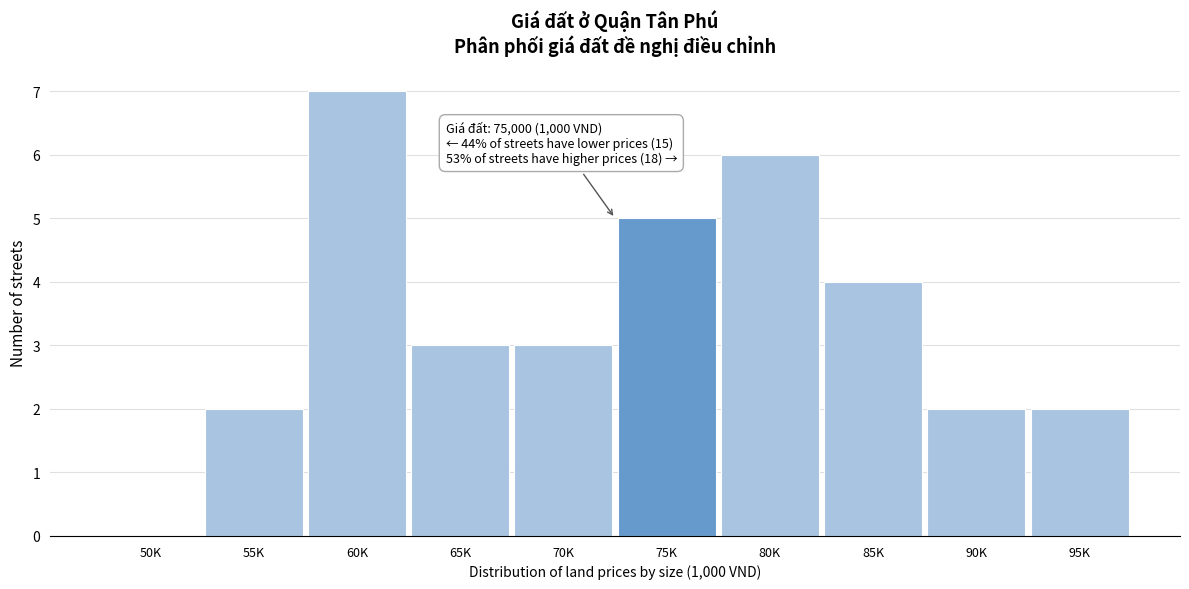

Reading left to right, what are all the values shown in this chart?

50K=0	55K=2	60K=7	65K=3	70K=3	75K=5	80K=6	85K=4	90K=2	95K=2